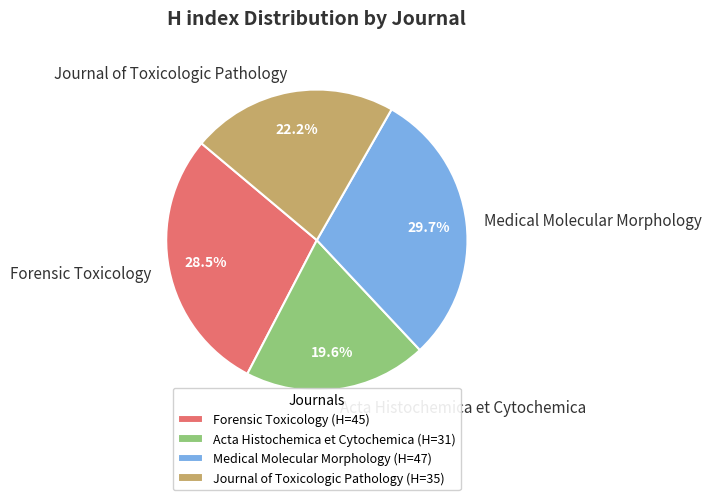

What is the ratio of the value at Medical Molecular Morphology to the value at Forensic Toxicology?

1.0